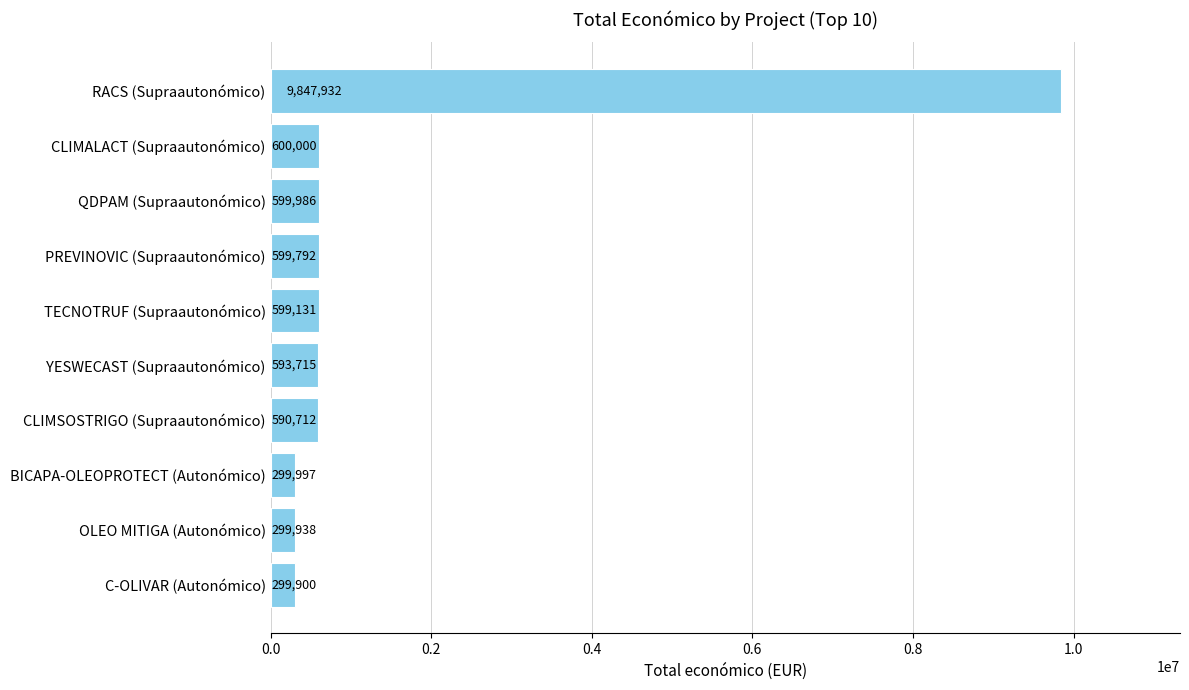

At which label is the value closest to 5073916?

CLIMALACT (Supraautonómico)